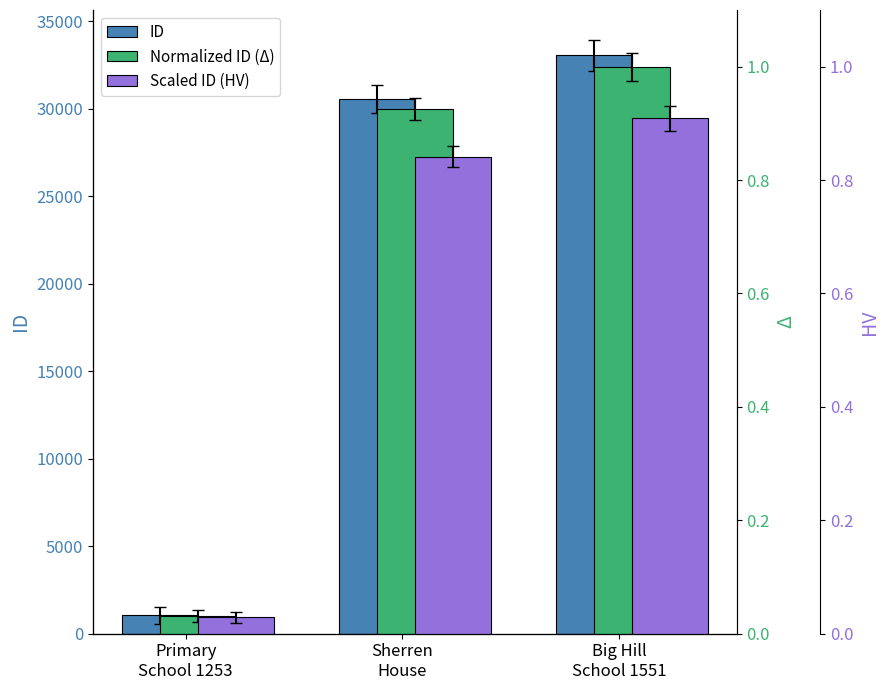

The ID series shows 30595.0 at Sherren
House. True or false?

True